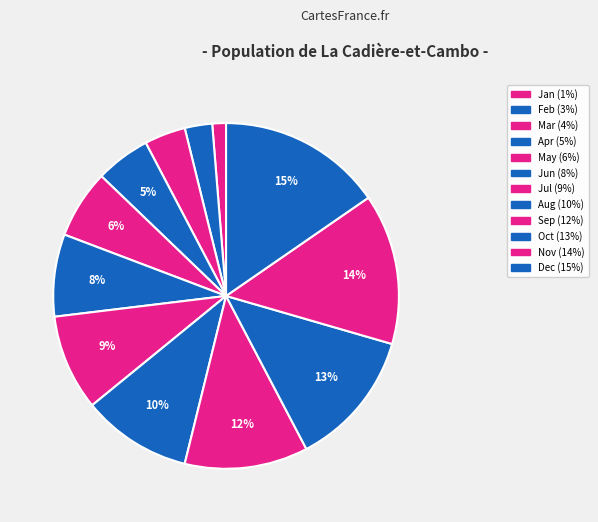

Which slice is the largest?

Dec